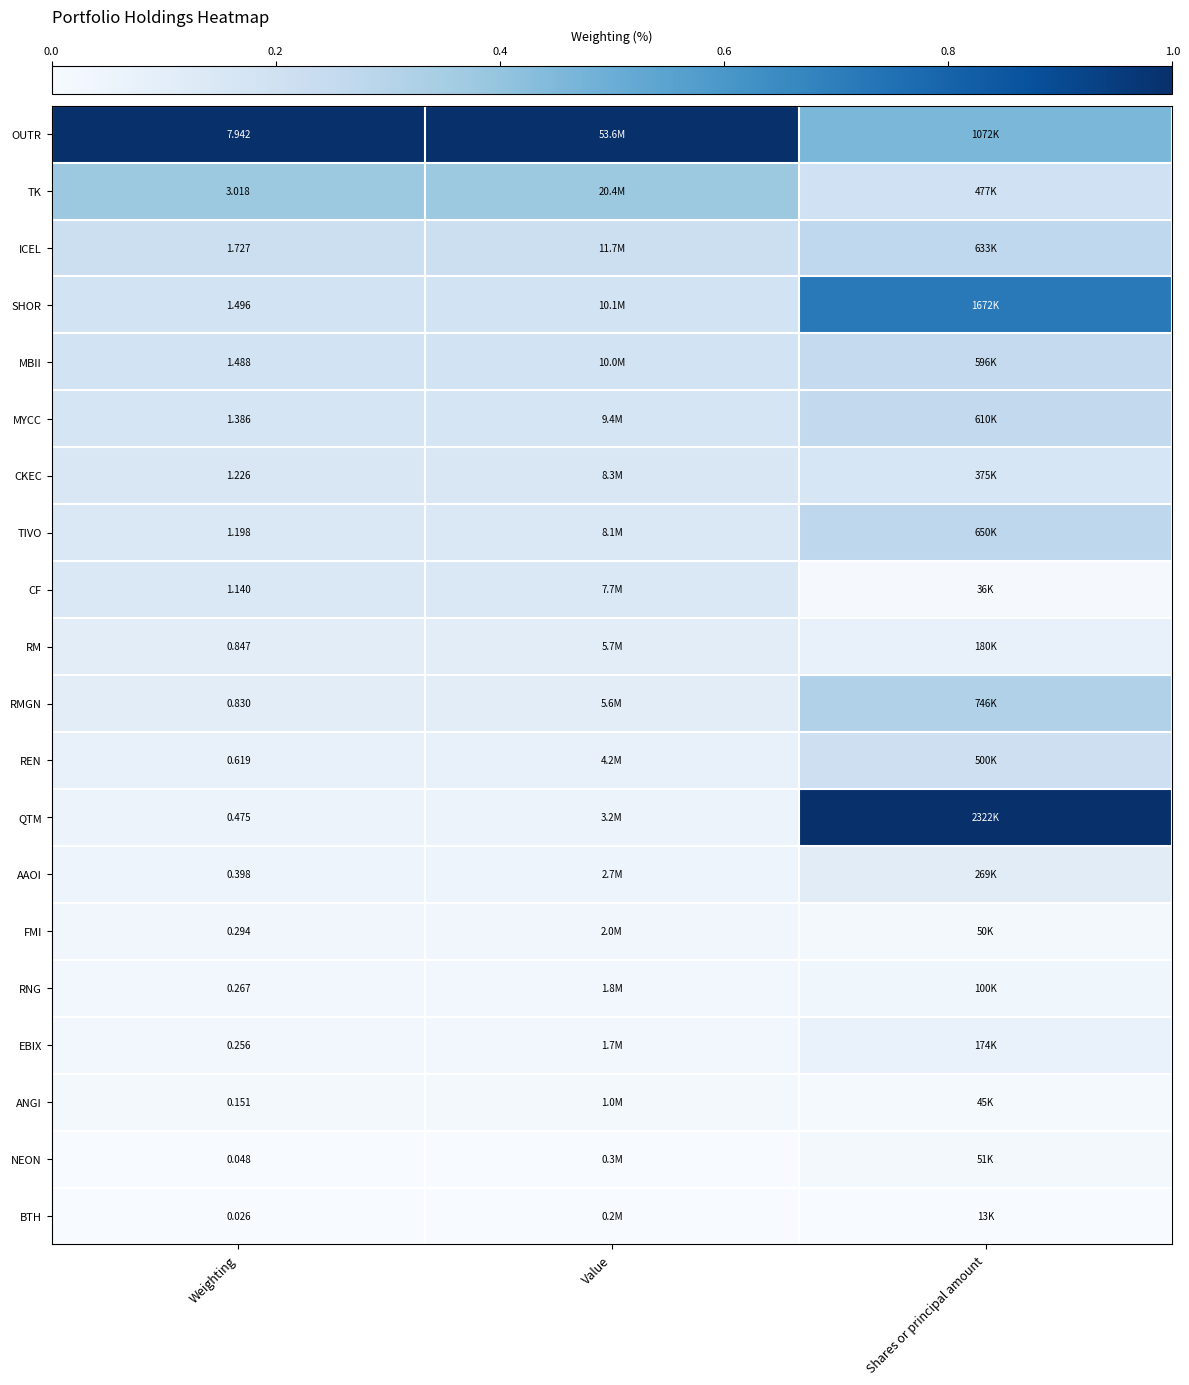

Rank the series at Weighting from lowest to highest value.

BTH, NEON, ANGI, EBIX, RNG, FMI, AAOI, QTM, REN, RMGN, RM, CF, TIVO, CKEC, MYCC, MBII, SHOR, ICEL, TK, OUTR